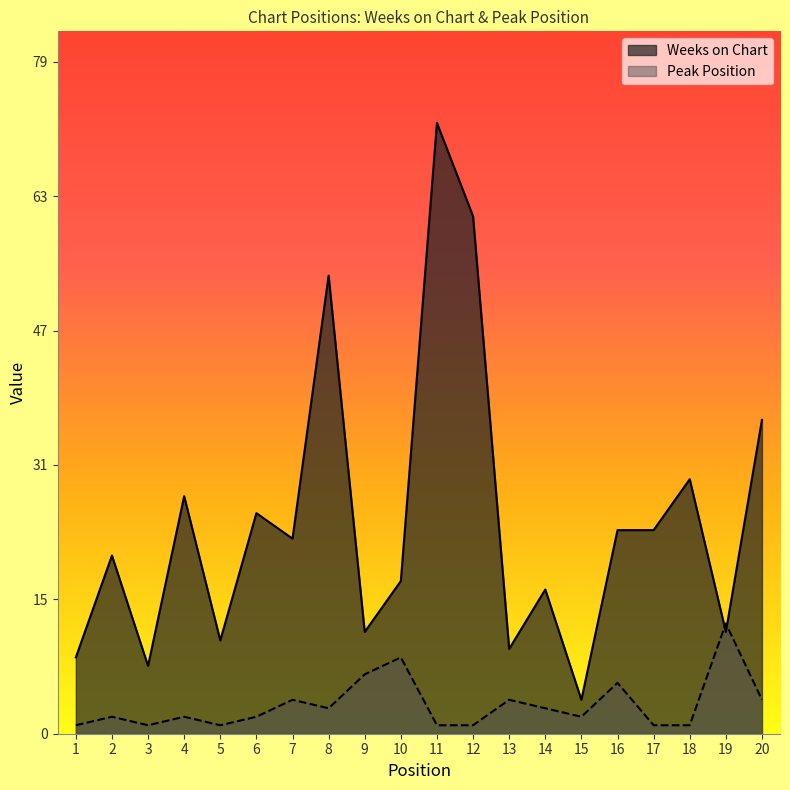

Which label corresponds to the smallest value in the chart?

1